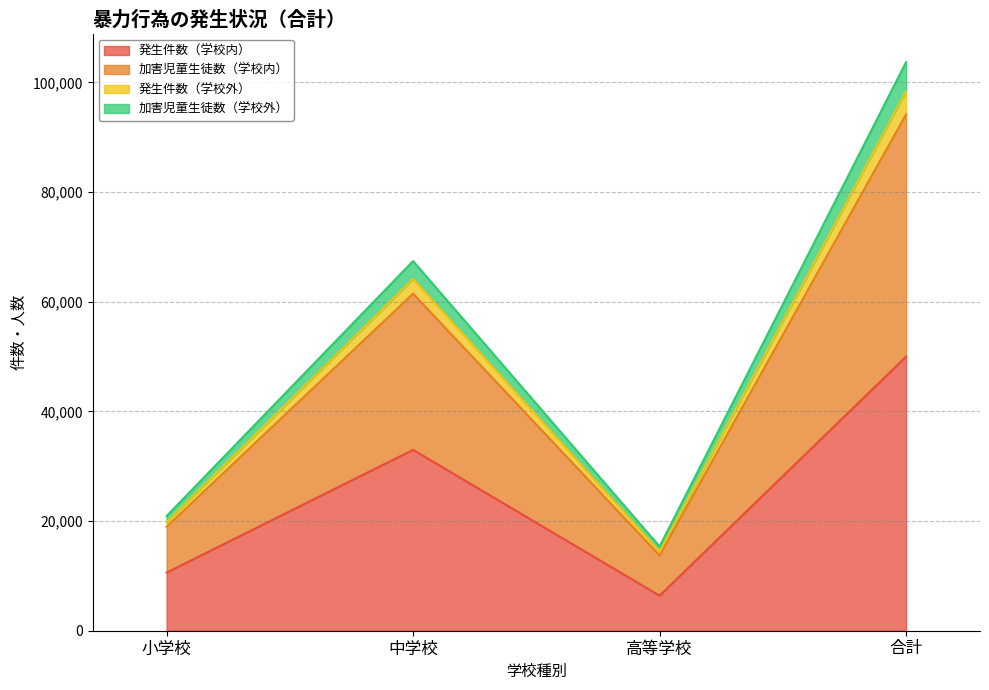

True or false: 発生件数（学校外） and 発生件数（学校内） intersect in this chart.

False